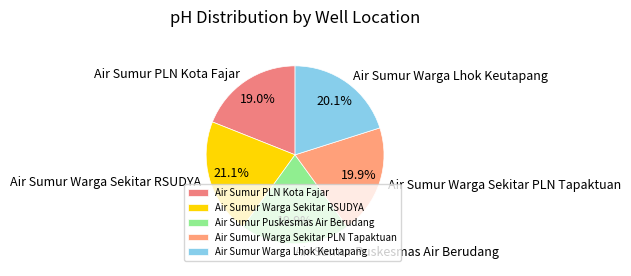

Is Air Sumur Warga Sekitar PLN Tapaktuan the majority of the pie?

No